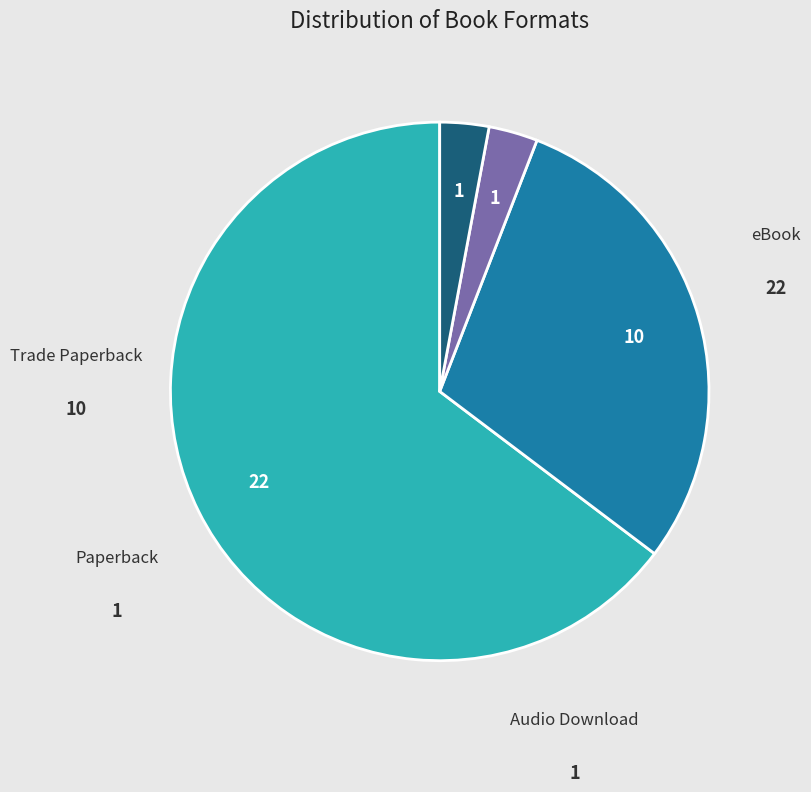

Is there a majority slice in this chart?

Yes